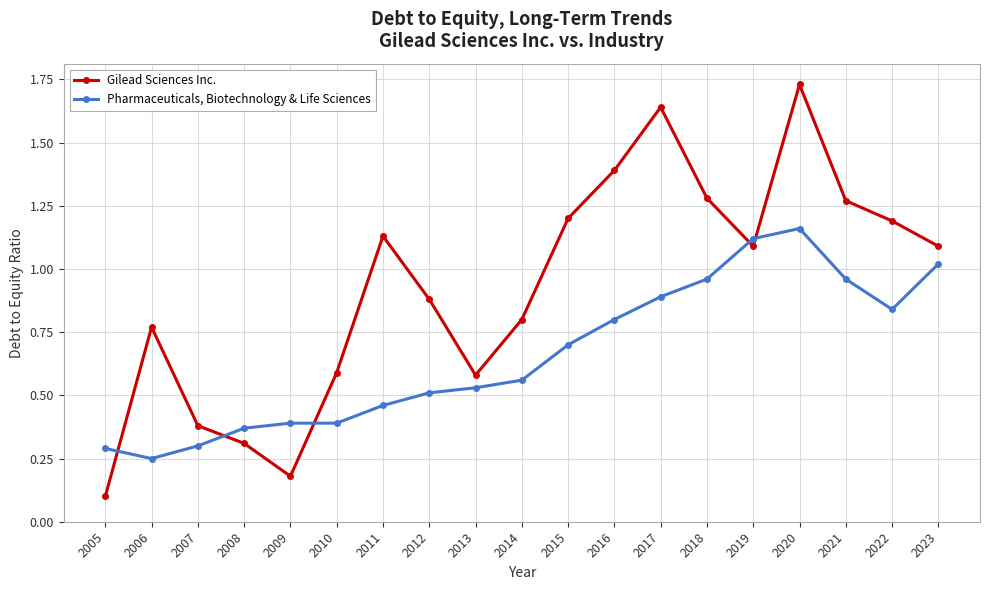

What is the difference between the second highest and minimum values in the Gilead Sciences Inc. series?

1.5